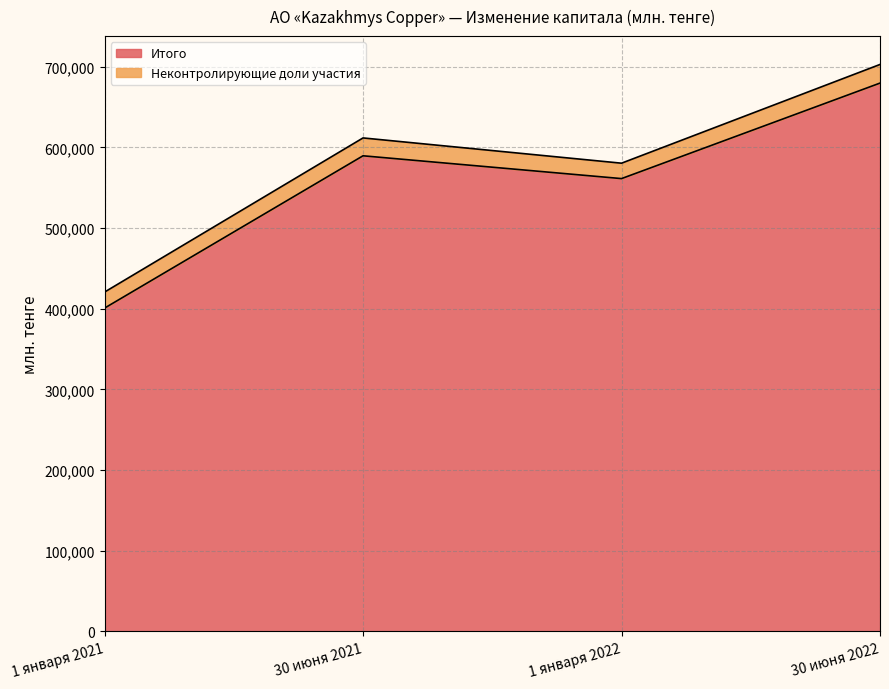

What is the change in value from 1 января 2021 to 1 января 2022?

+160534